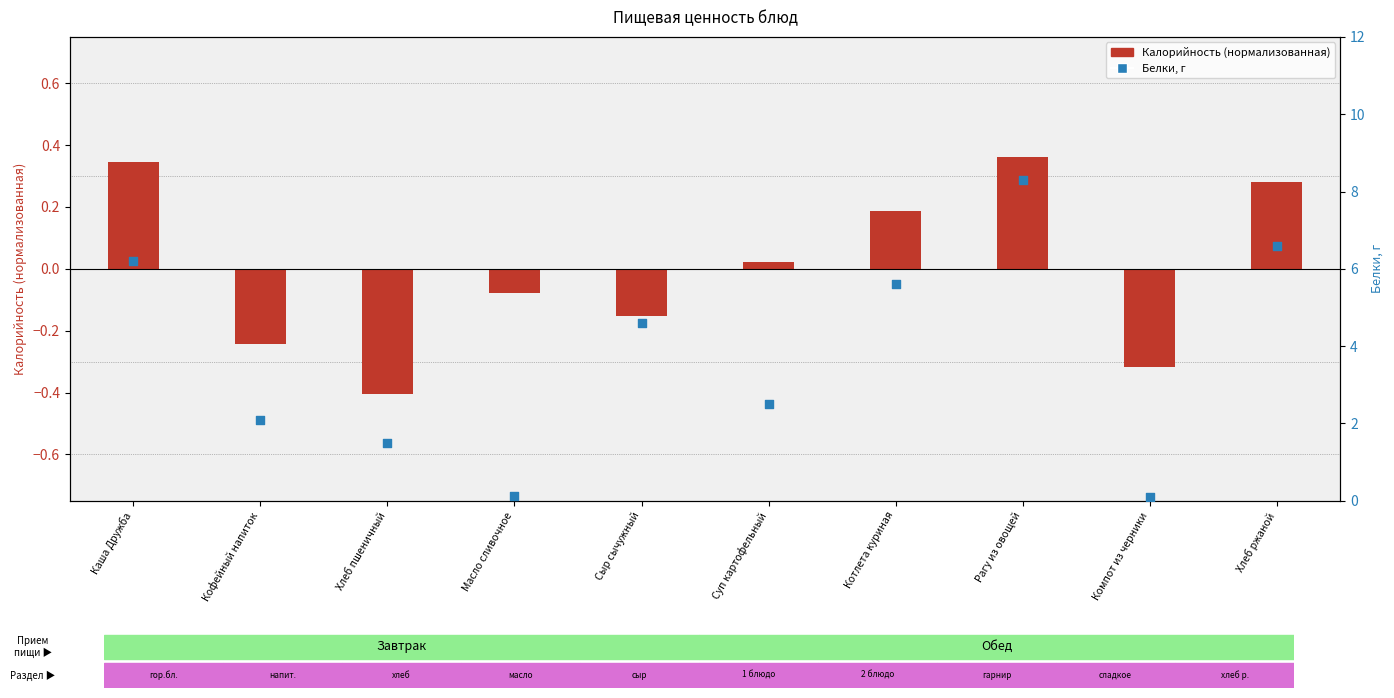

Which series has the largest total across all categories?

Белки, г